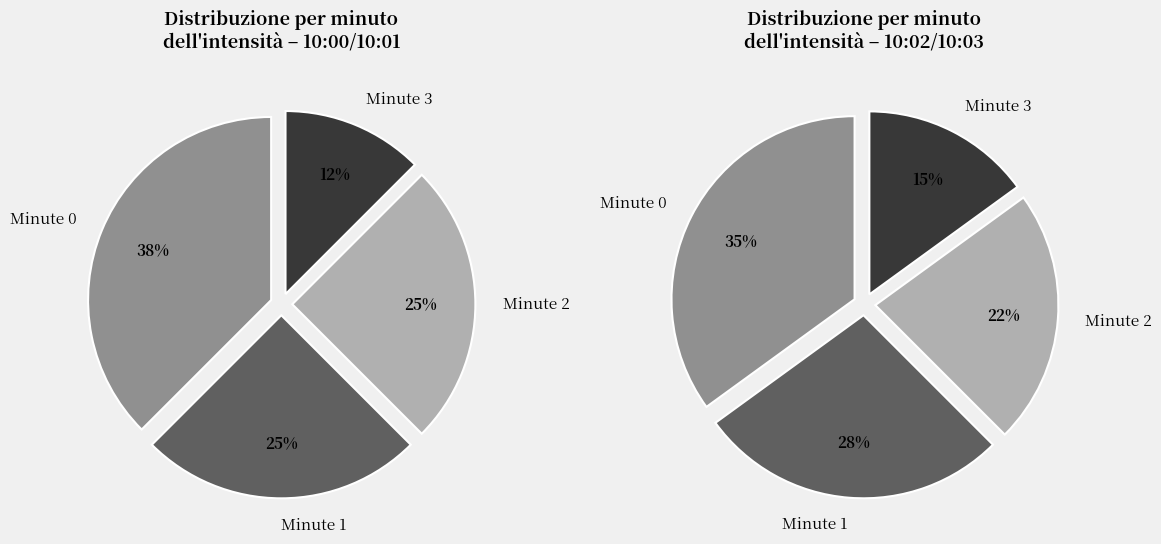

Does Minute 3 represent more than half of the total?

No